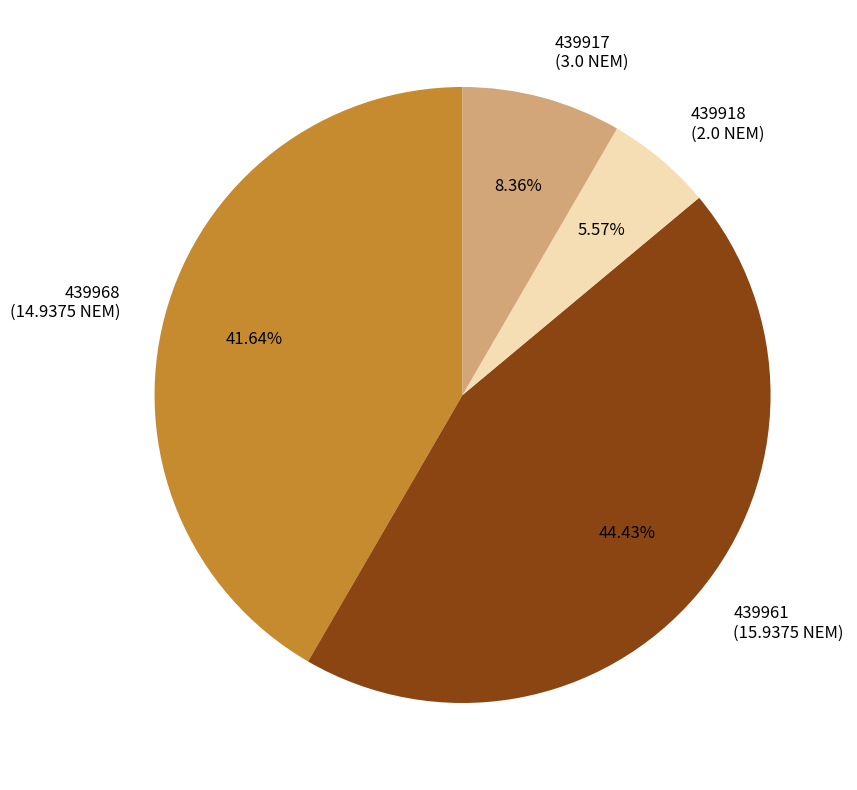

Is the sum of 439917 (3.0 NEM) and 439961 (15.9375 NEM) greater than half?

Yes